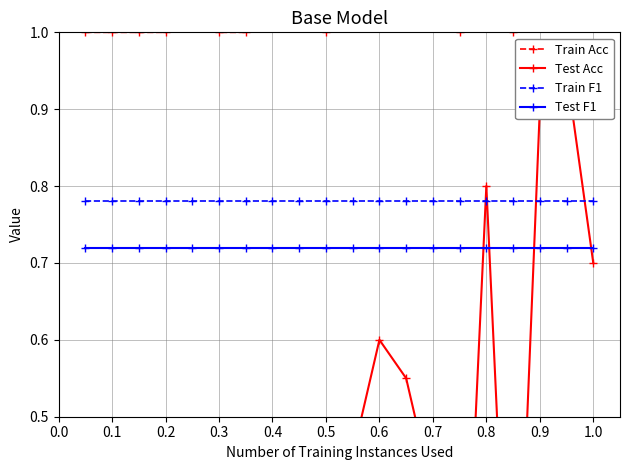

True or false: Peak Position (scaled) has more than 0 points higher than both neighbors.

True